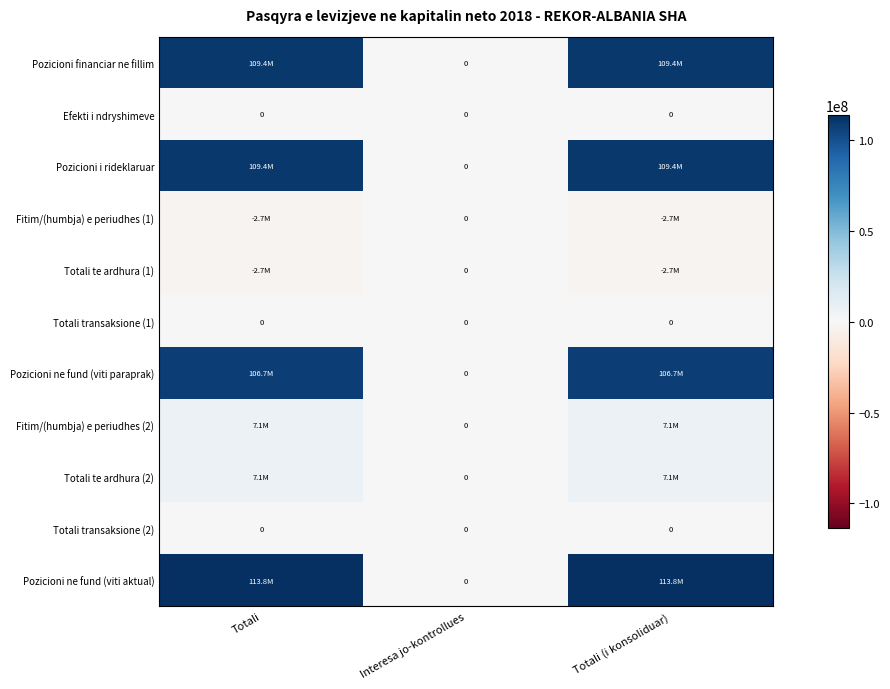

The value of Pozicioni ne fund (viti paraprak) at Totali (i konsoliduar) is 106682322. True or false?

True